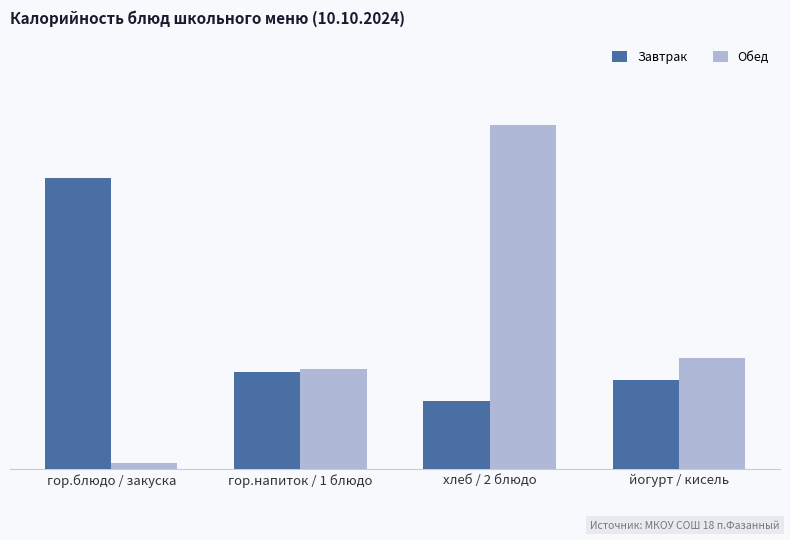

What are all the series names shown in the legend?

Завтрак, Обед